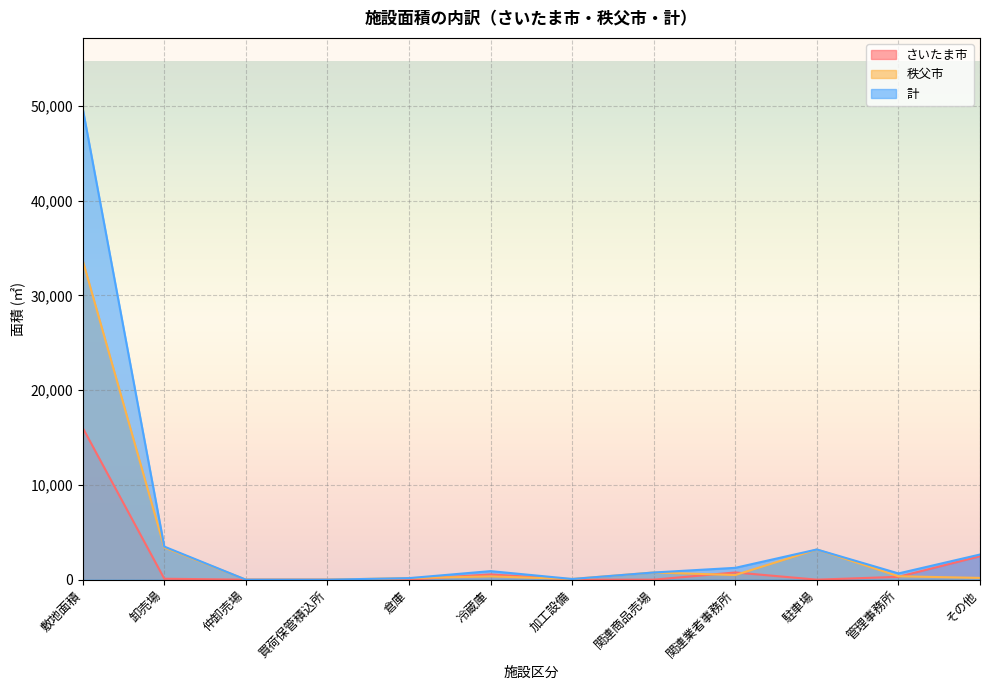

Which series has the widest spread of values?

計